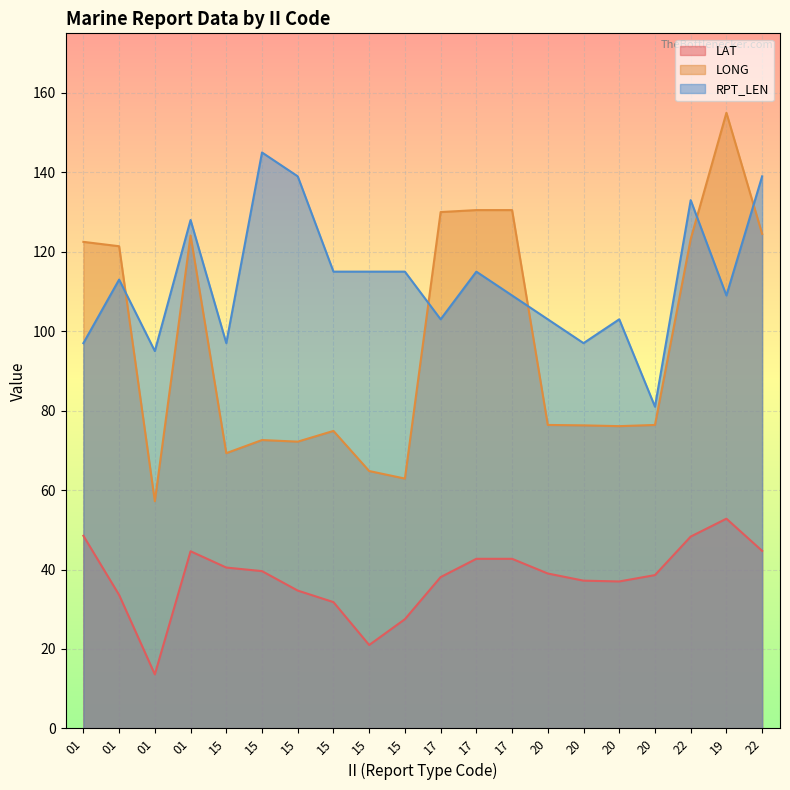

At how many categories does at least one series exceed 90?

19